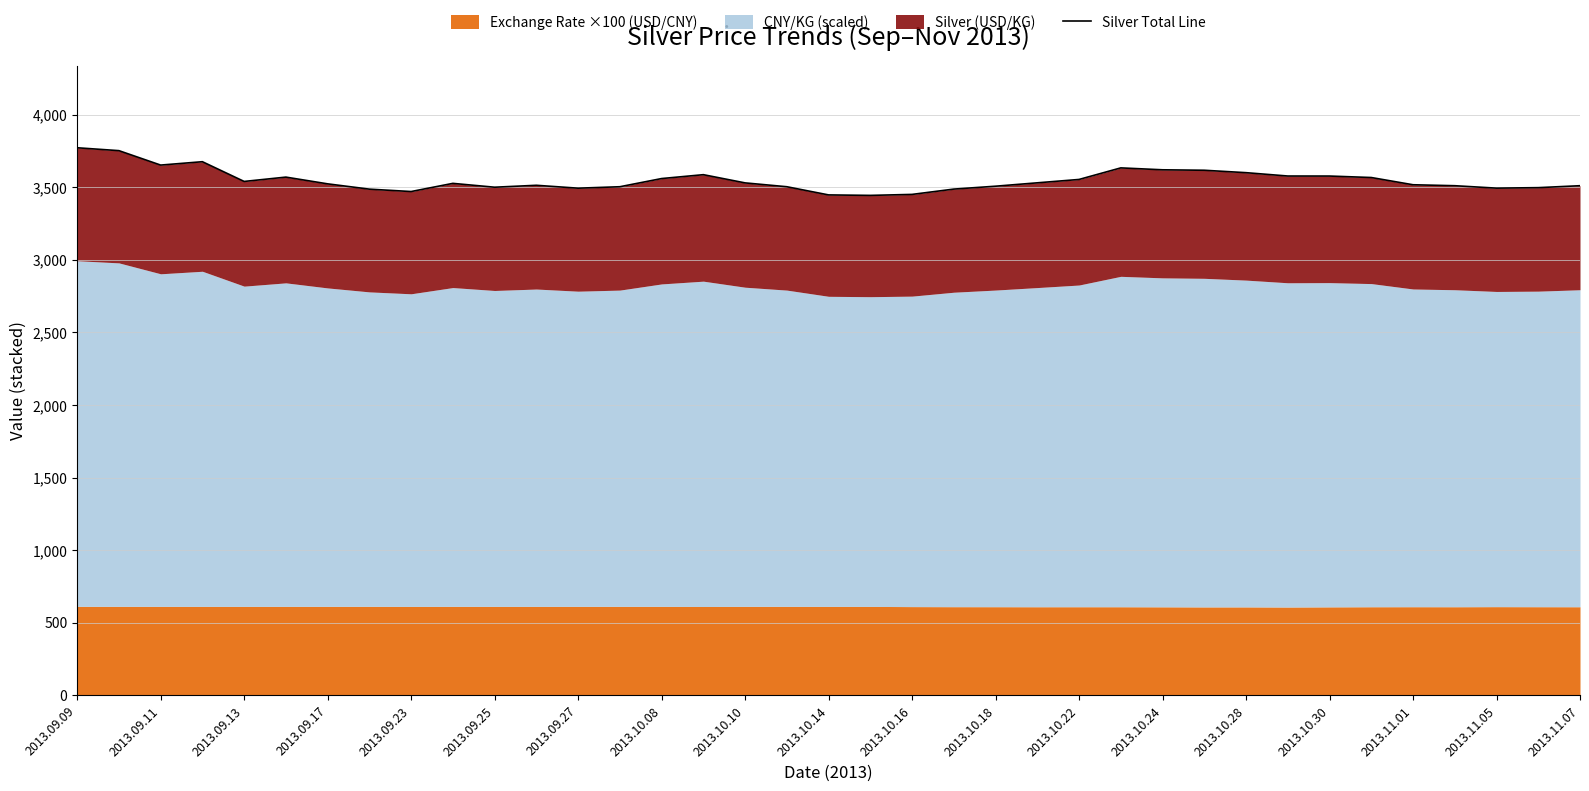

True or false: the data shows 5506.8 at 35.

False